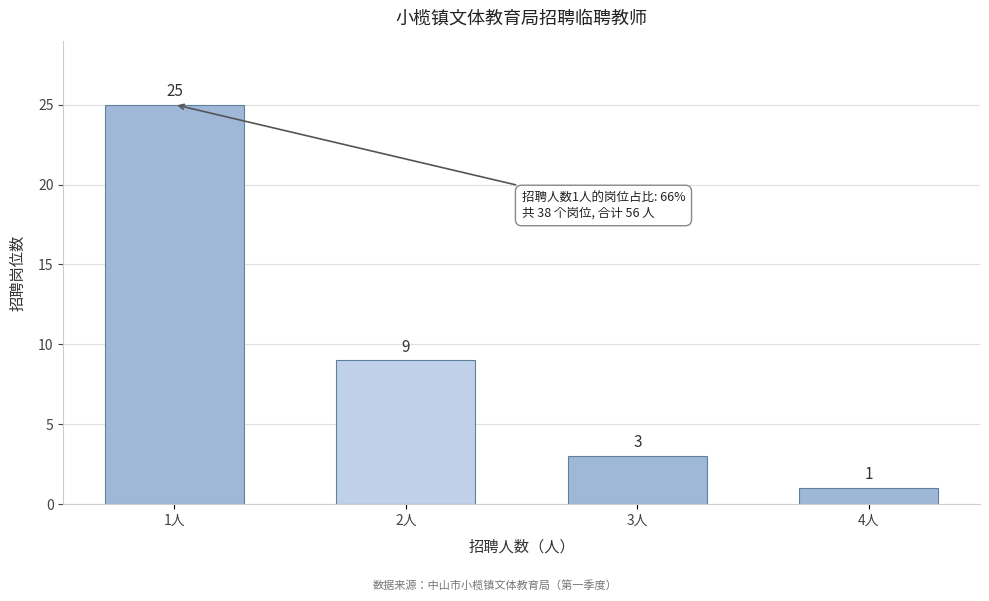

Reading right to left, extract all data points from this chart.

4人=1	3人=3	2人=9	1人=25